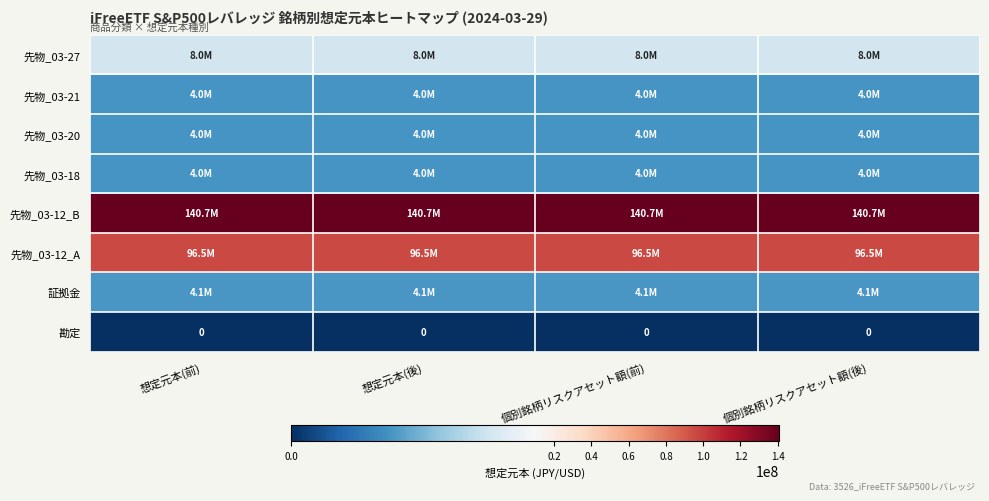

Between 想定元本(前) and 個別銘柄リスクアセット額(後), which is larger?

想定元本(前)